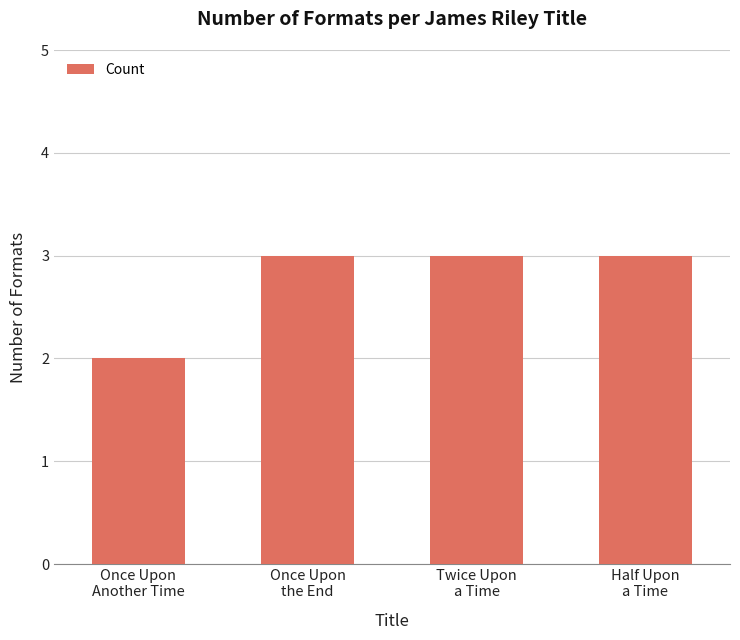

Reading left to right, transcribe all the data shown in this chart.

2	3	3	3